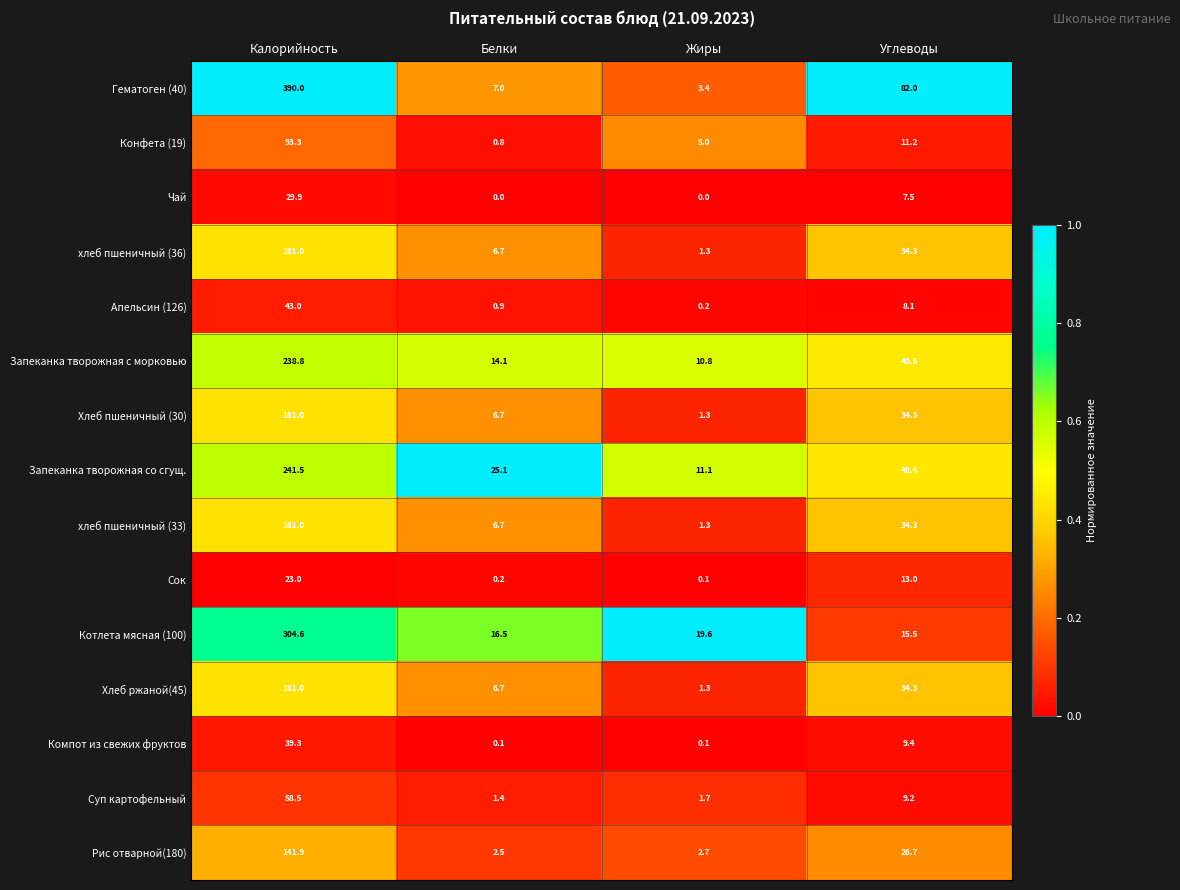

The Запеканка творожная со сгущ. series shows 14.3 at Углеводы. True or false?

False